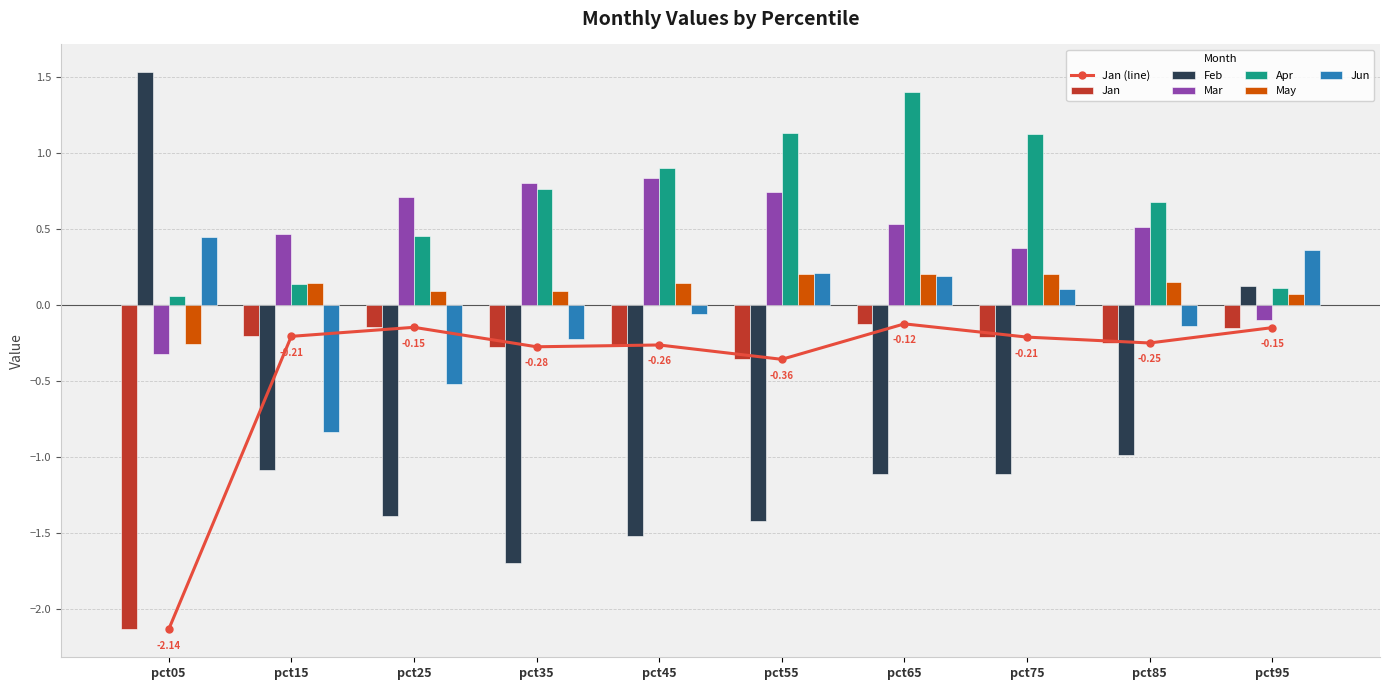

How many values in the May series are below 0?

1